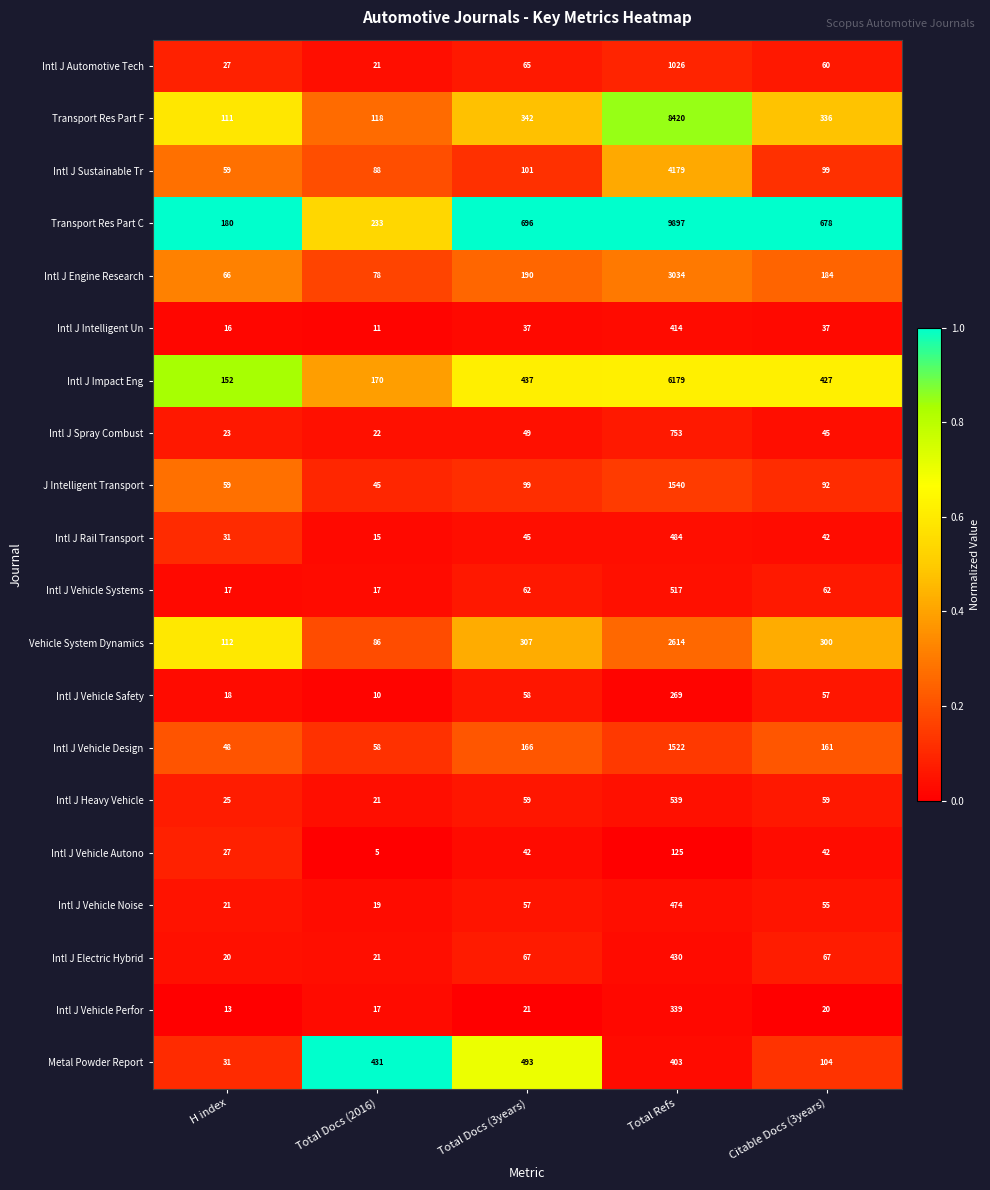

The Intl J Impact Eng series shows 716 at Total Docs (3years). True or false?

False